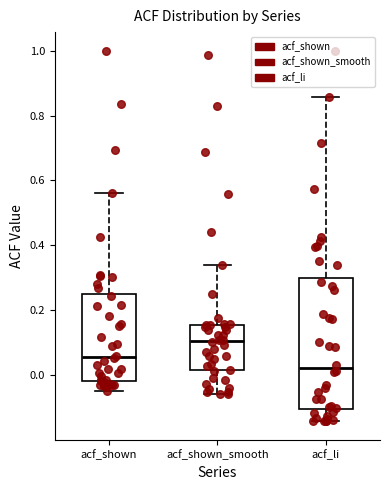

Which box has the highest median line?

acf_shown_smooth